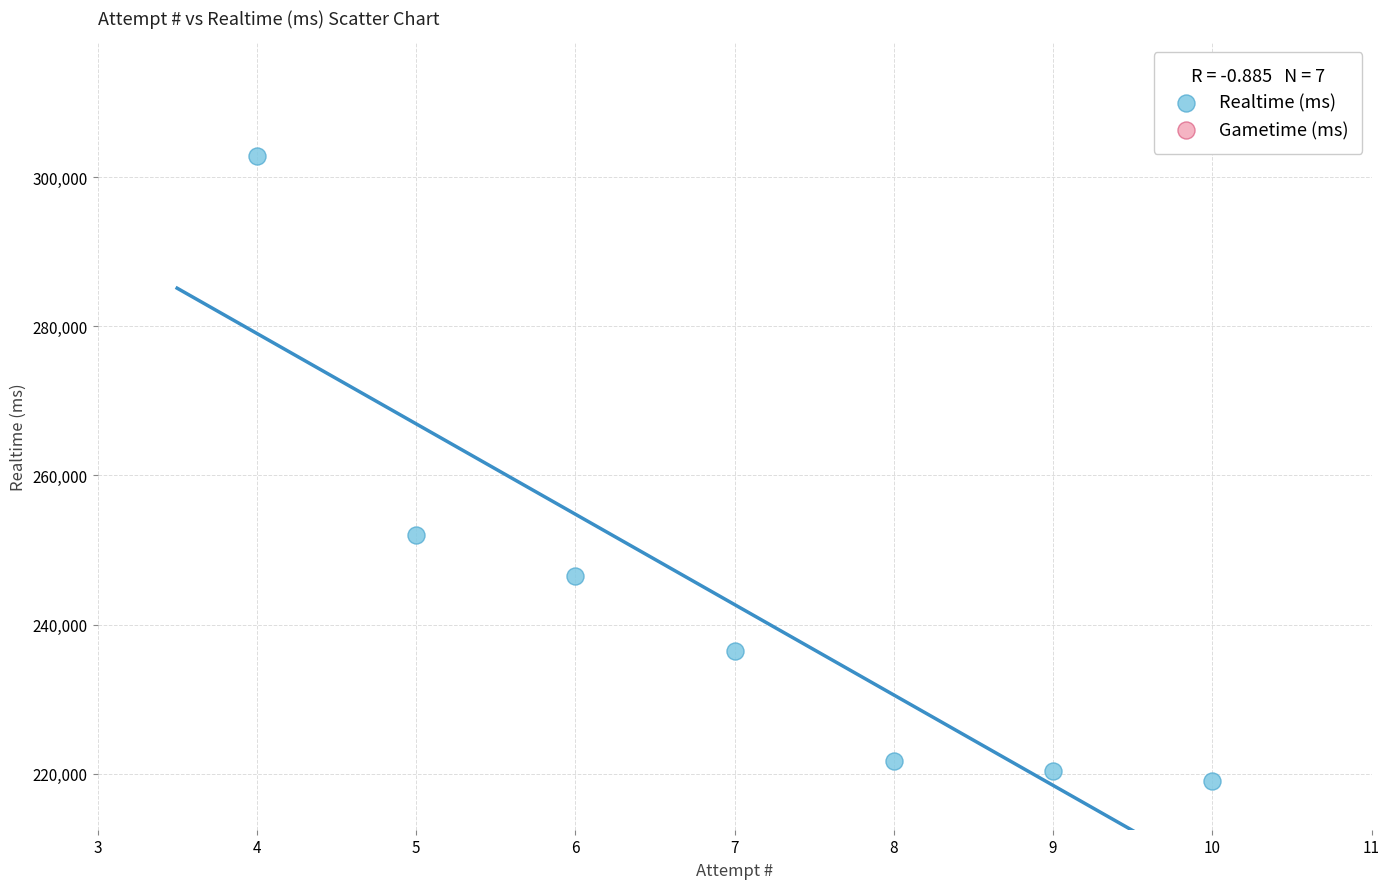

What is the range of Y values (max minus min)?

83794